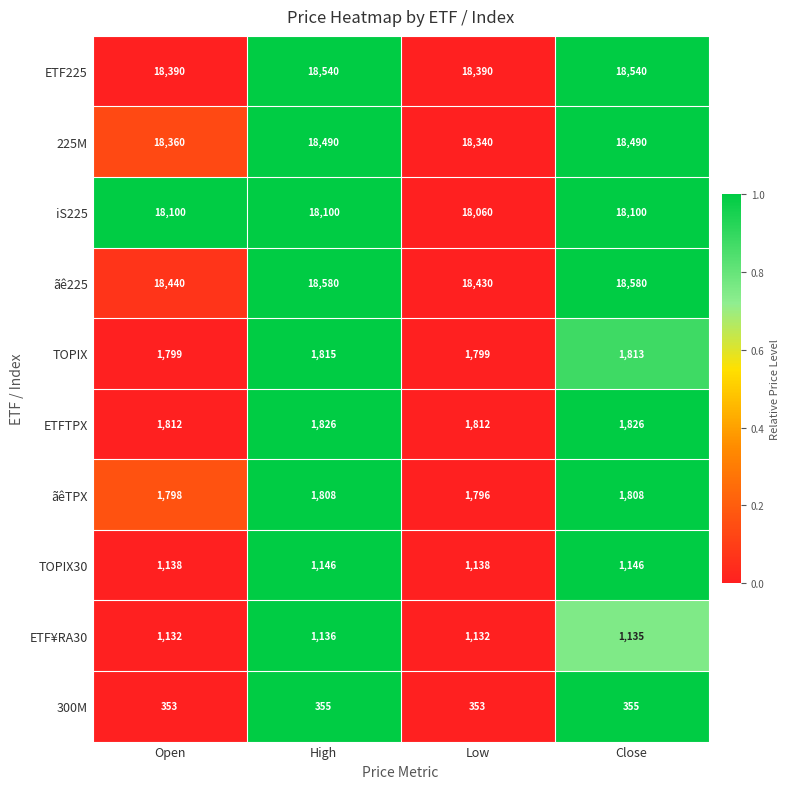

Count the number of data series in this chart.

10